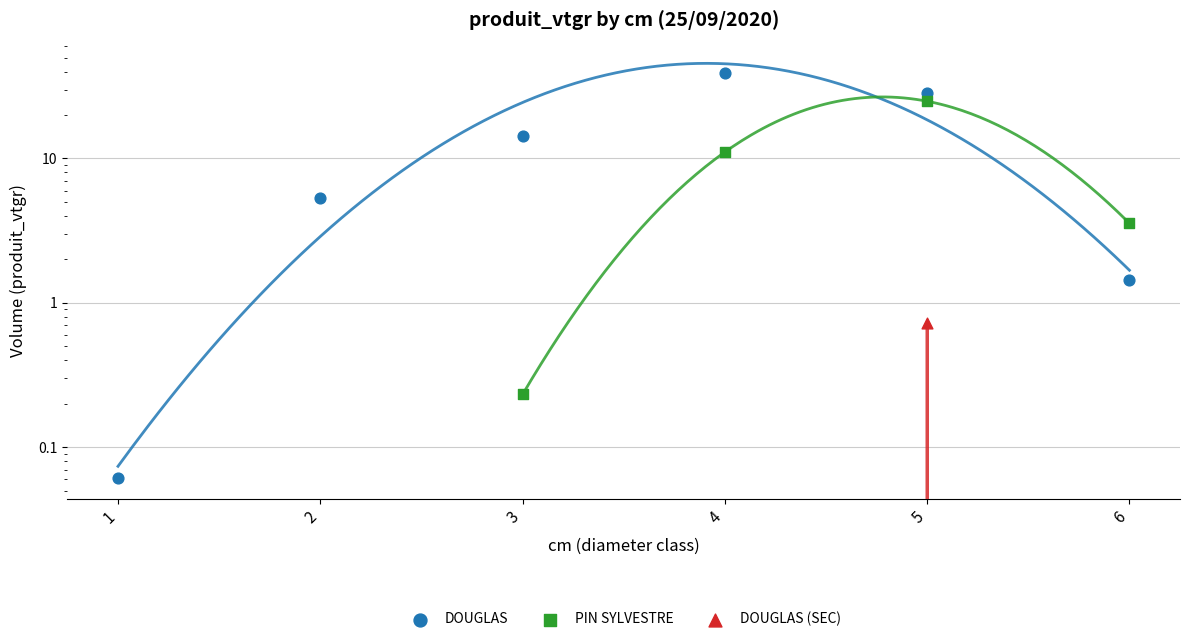

What is the total value across all series at 3?

14.6